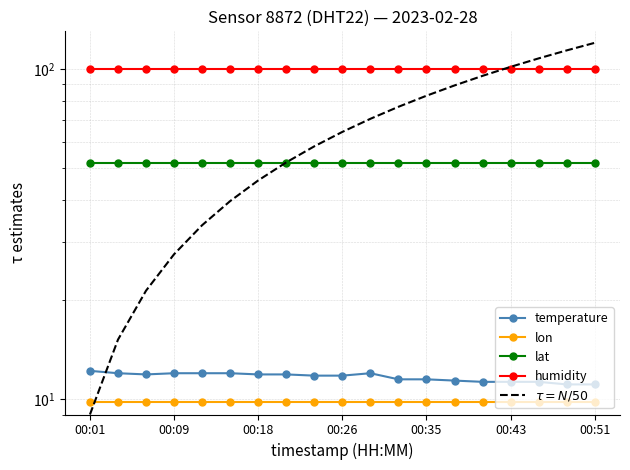

The value of $\tau = N/50$ at 00:35 is 46.0. True or false?

False